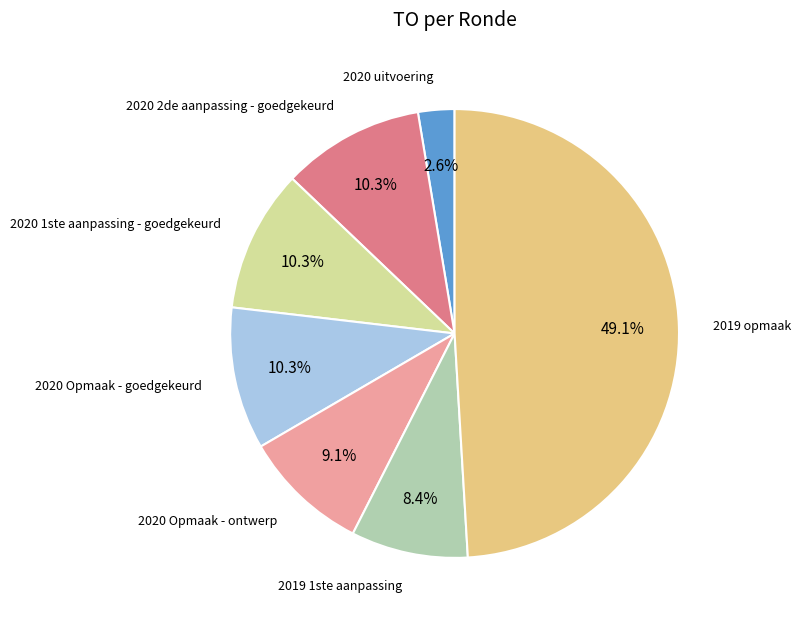

Which slice is the largest?

2019 opmaak